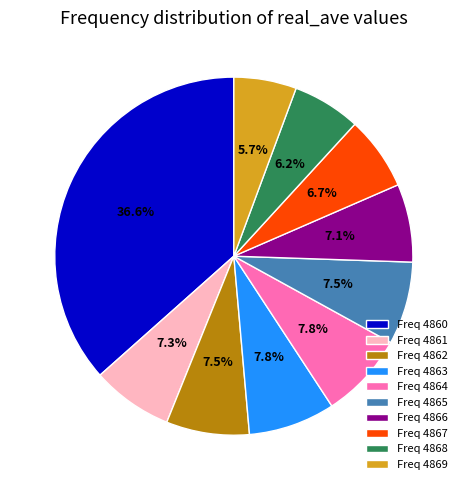

Between Freq 4860 and Freq 4868, which is larger?

Freq 4860